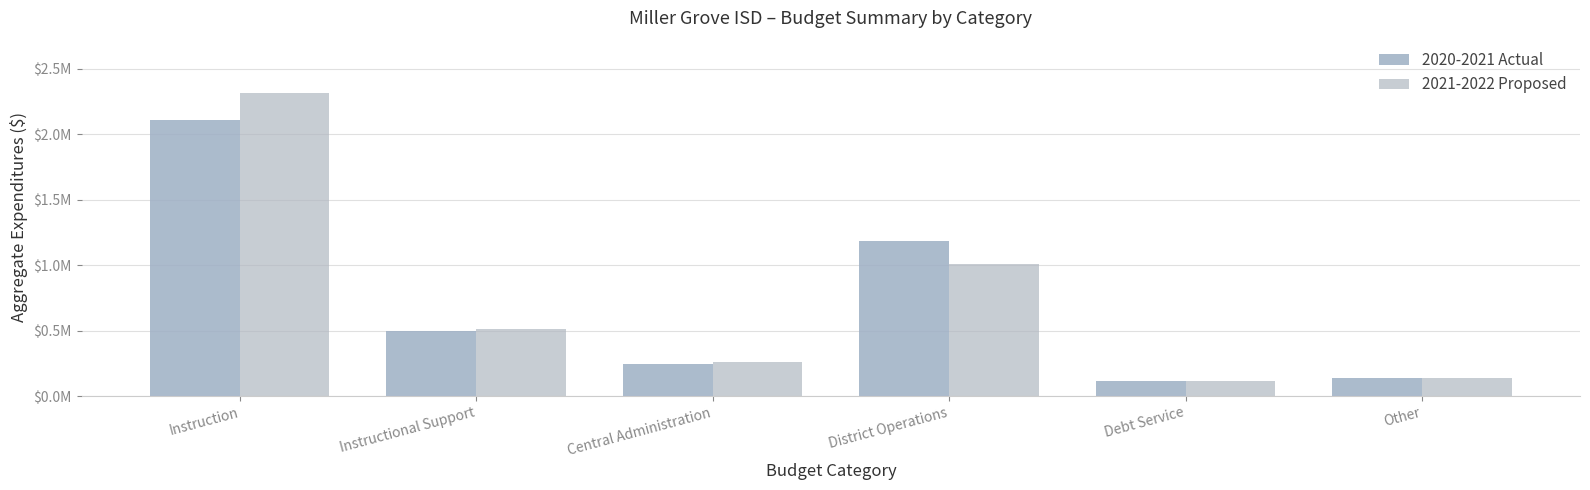

List the series in order of their overall mean, highest first.

2021-2022 Proposed, 2020-2021 Actual